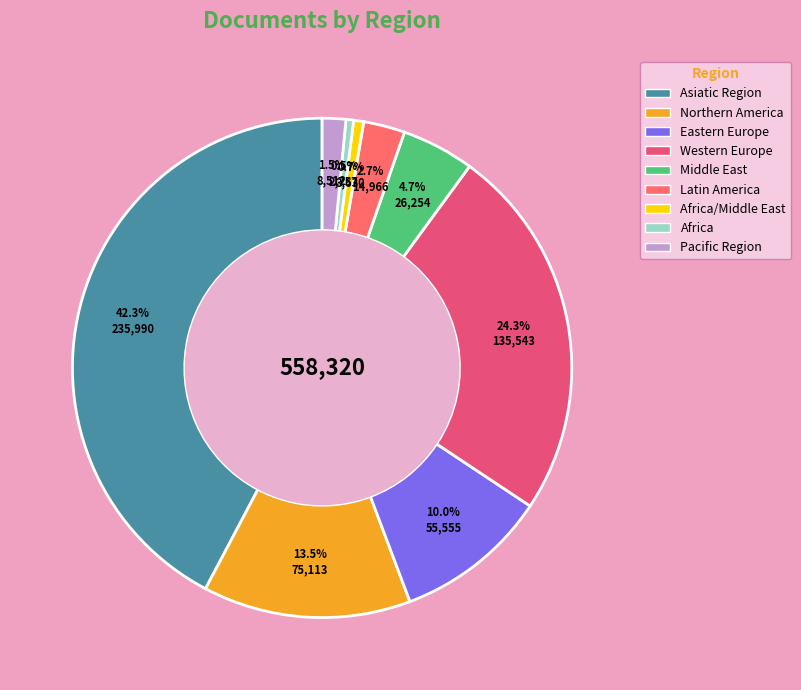

To the nearest percent, what is the difference between the largest and smallest slice percentages?

42%